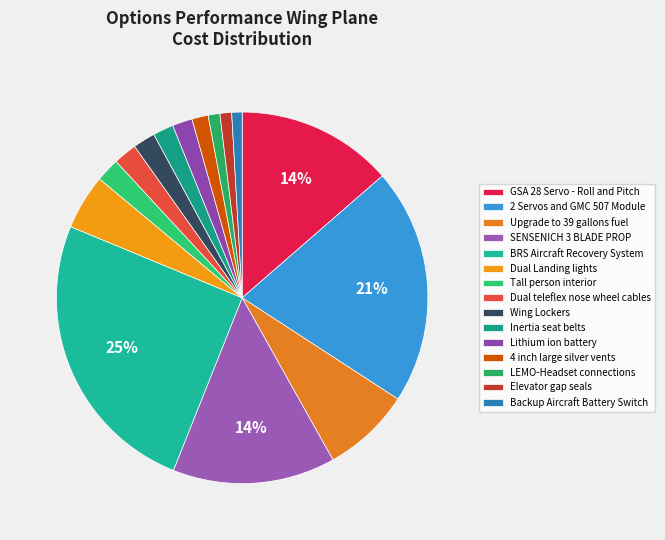

To the nearest percent, what is the combined percentage of Upgrade to 39 gallons fuel and Lithium ion battery?

9%